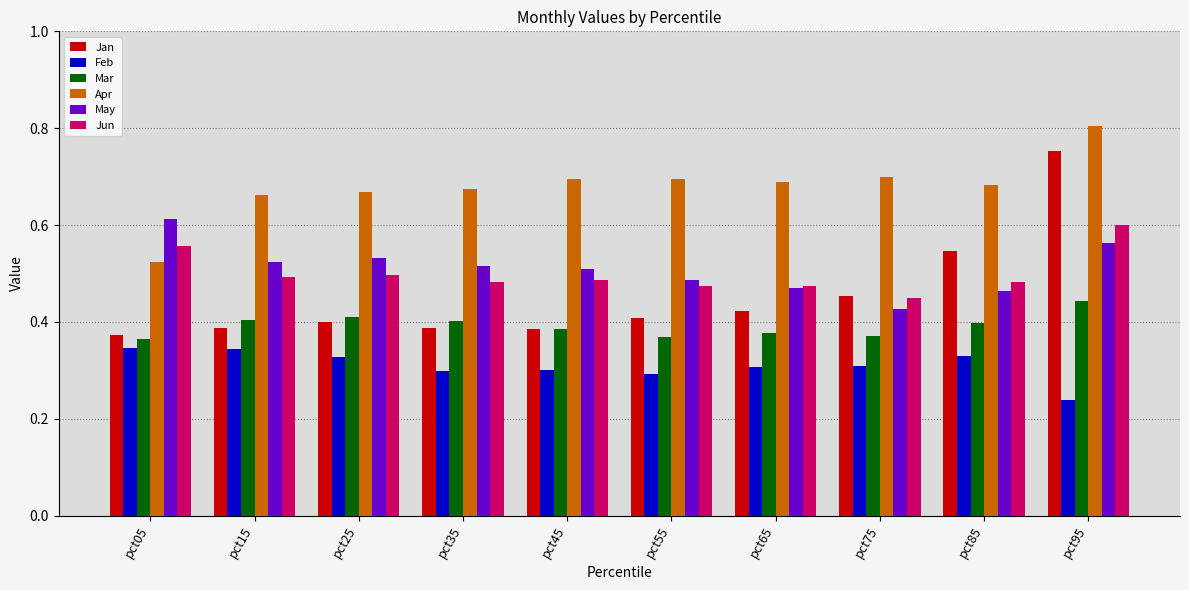

Is it true that Jun equals 0.9 at pct05?

False